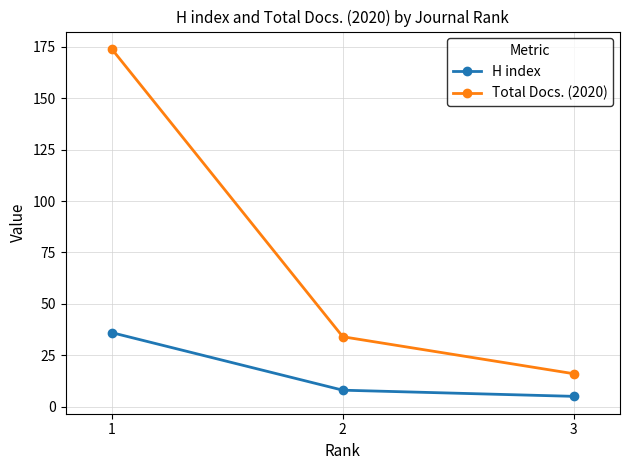

What is the value of the H index point at the 1st from the left?

36